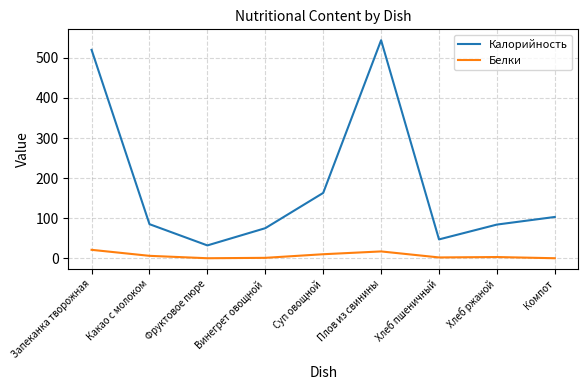

What is the difference between the highest and lowest values at Винегрет овощной?

74